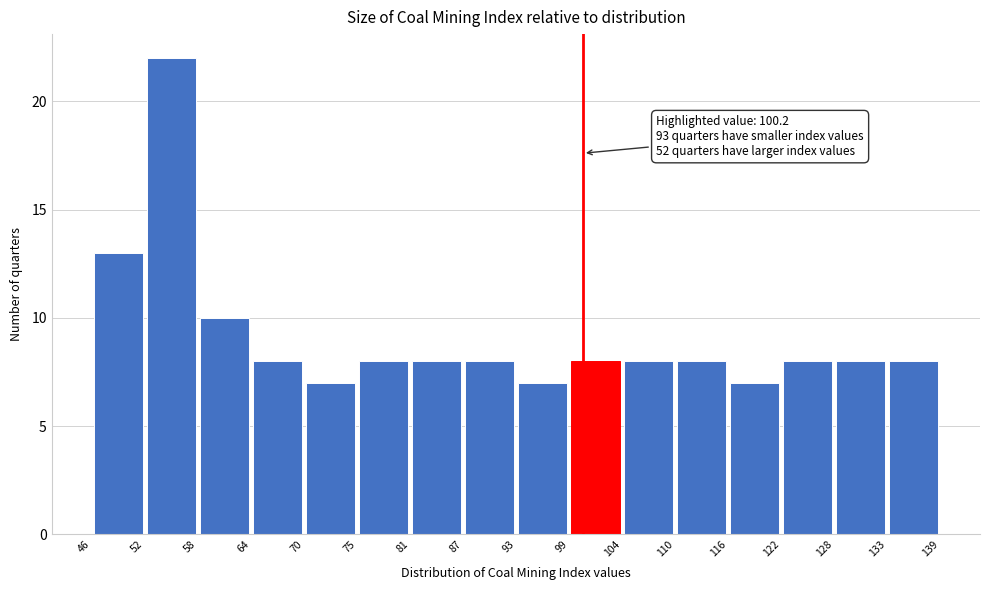

Which range on the x-axis has the tallest bar?

52 to 58